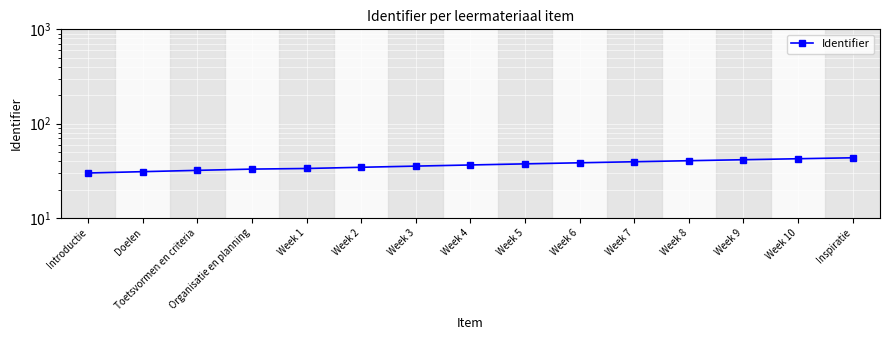

Is this an area chart (filled region under the line)?

No